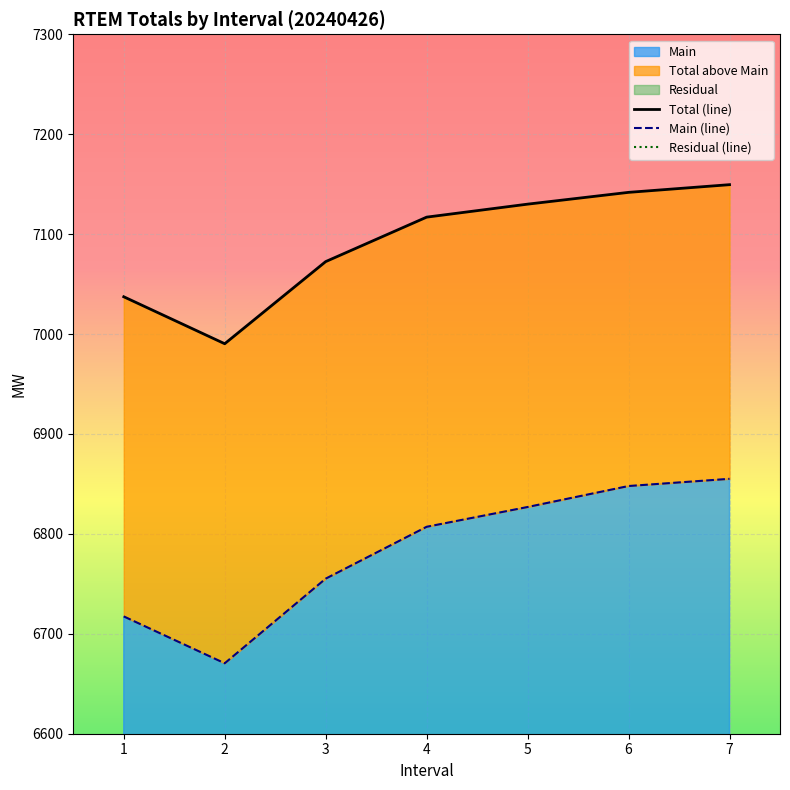

True or false: Main has a value of 6717.4 at 1.

True